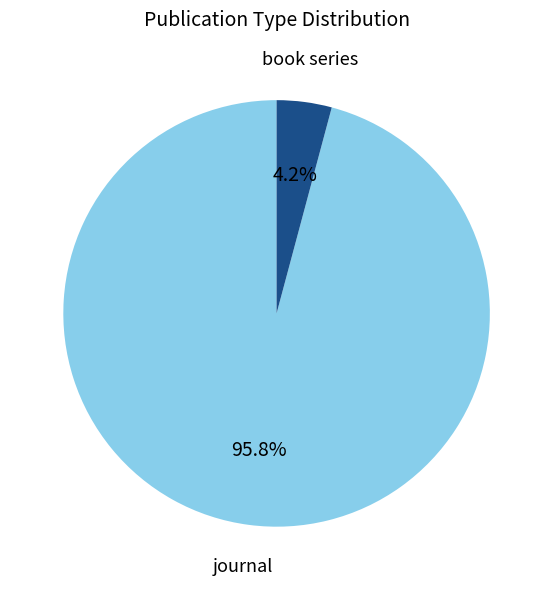

Which category has the smallest portion of the pie?

book series